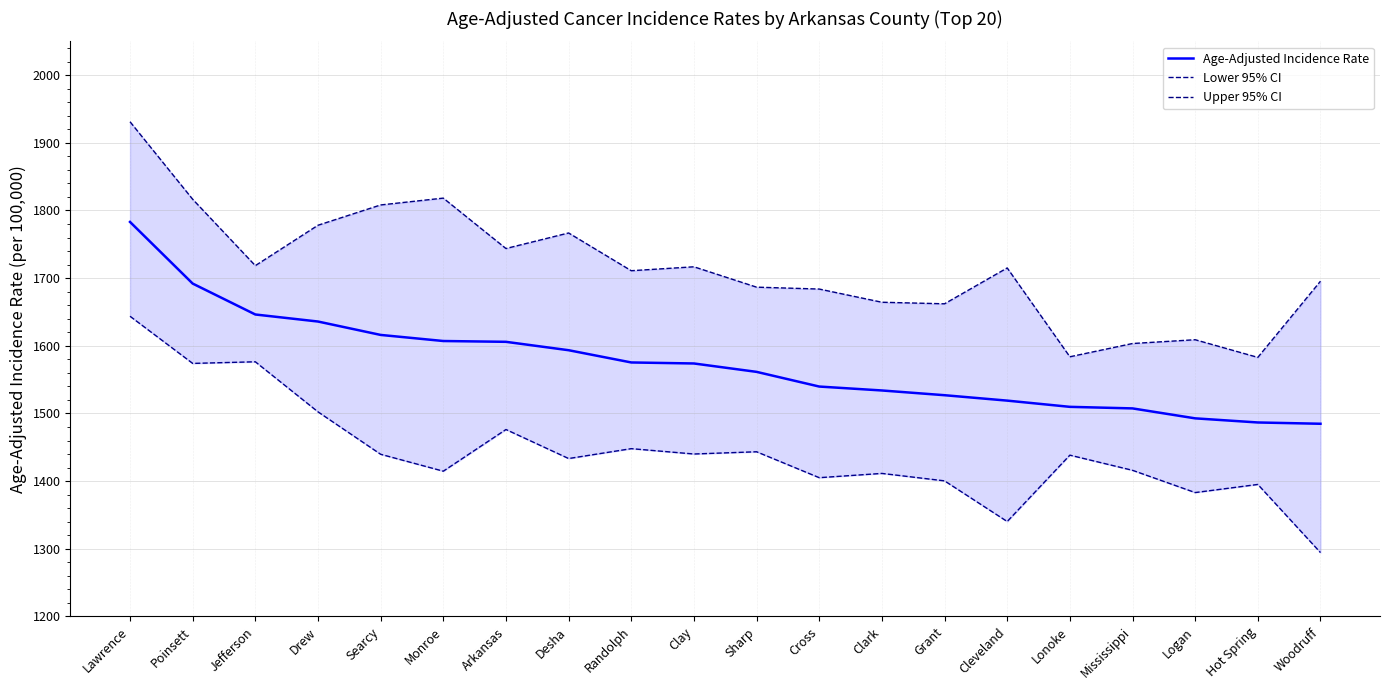

Does the chart have visible grid lines?

Yes